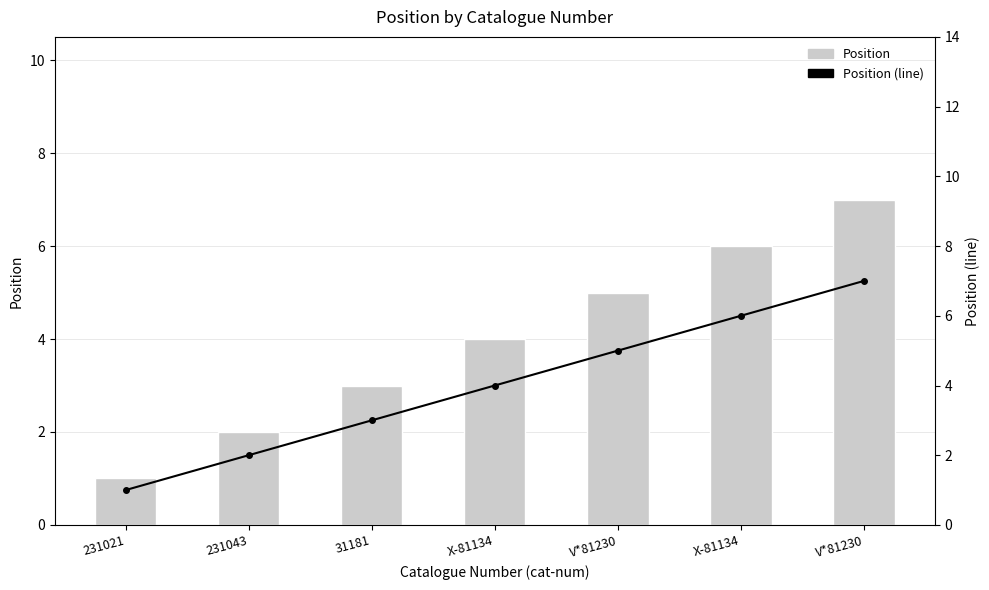

What is the sum of all Position values?

28